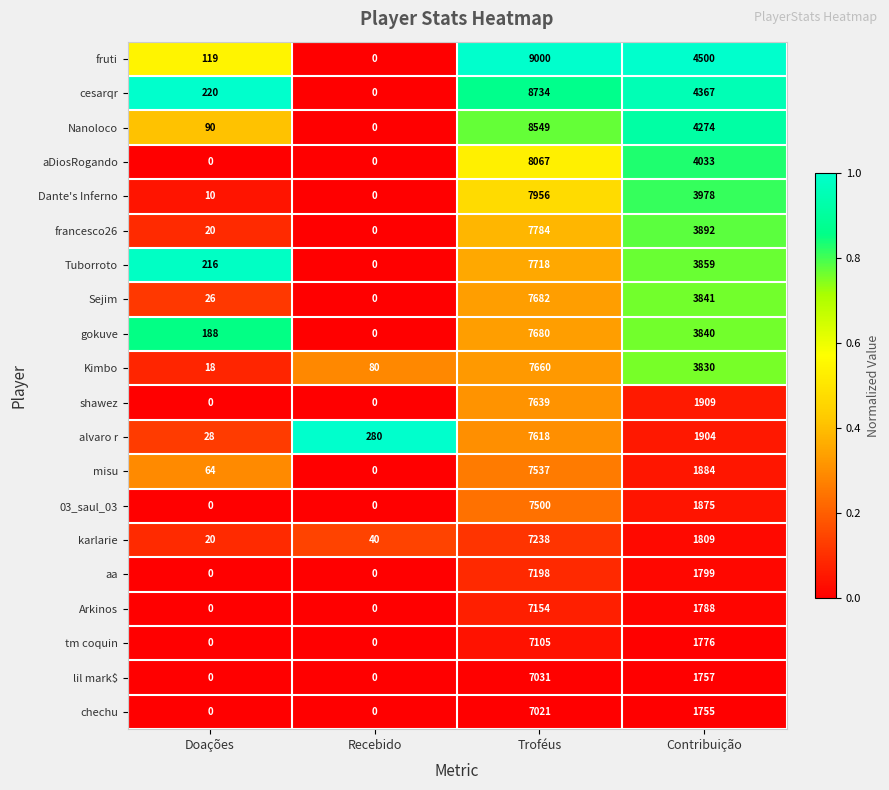

Is the value of lil mark$ at Troféus greater than the value of Nanoloco at Doações?

Yes